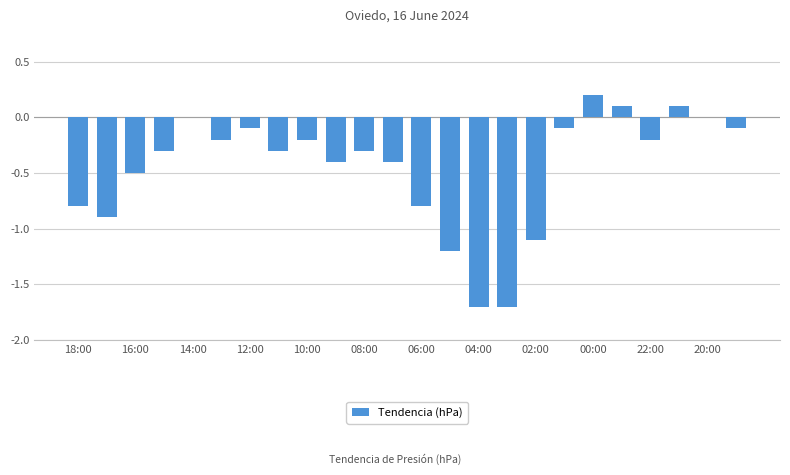

What is the sum of all values?

-10.9